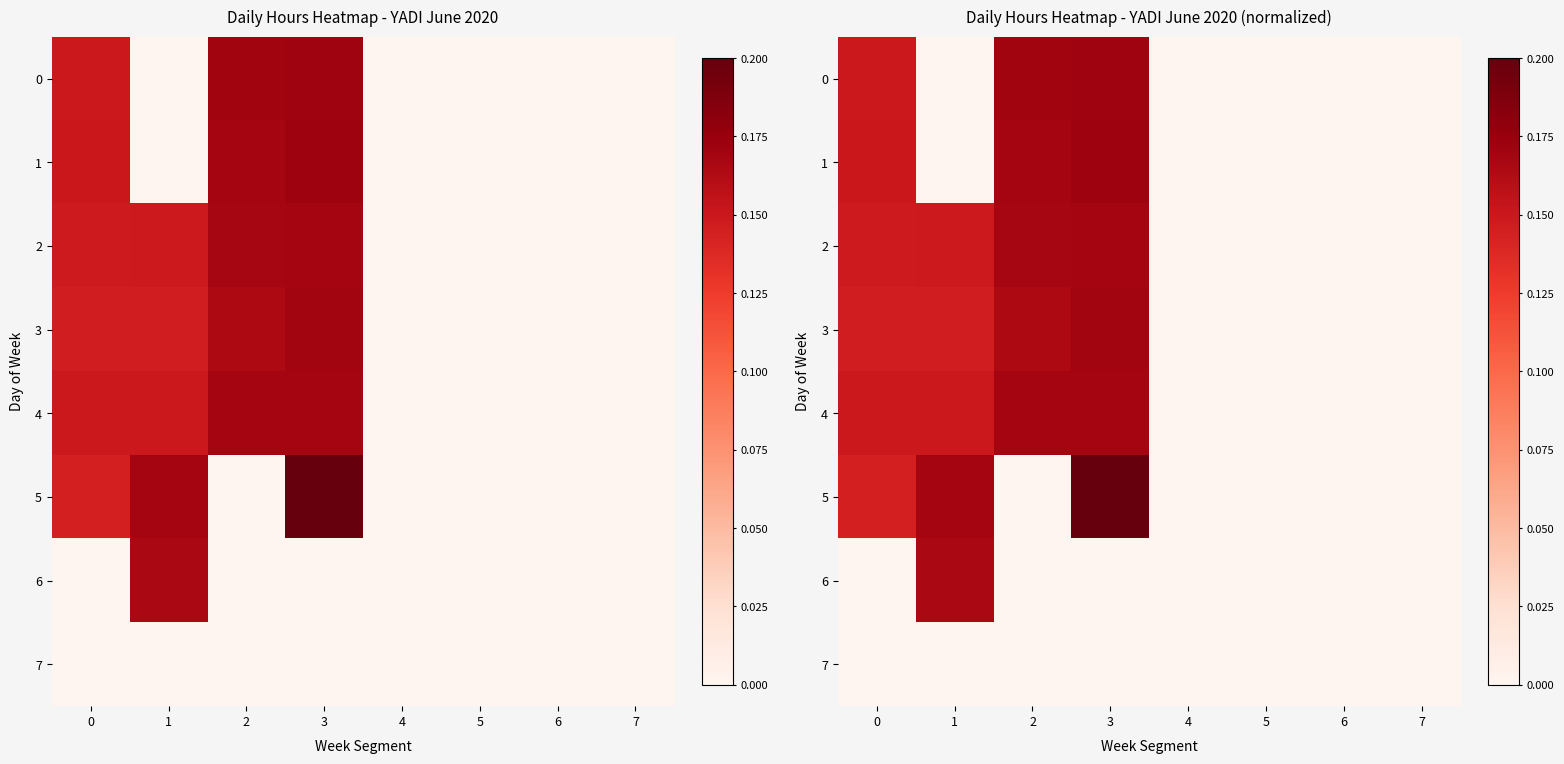

Rank the categories by 6 value from highest to lowest.

1, 0, 2, 3, 4, 5, 6, 7